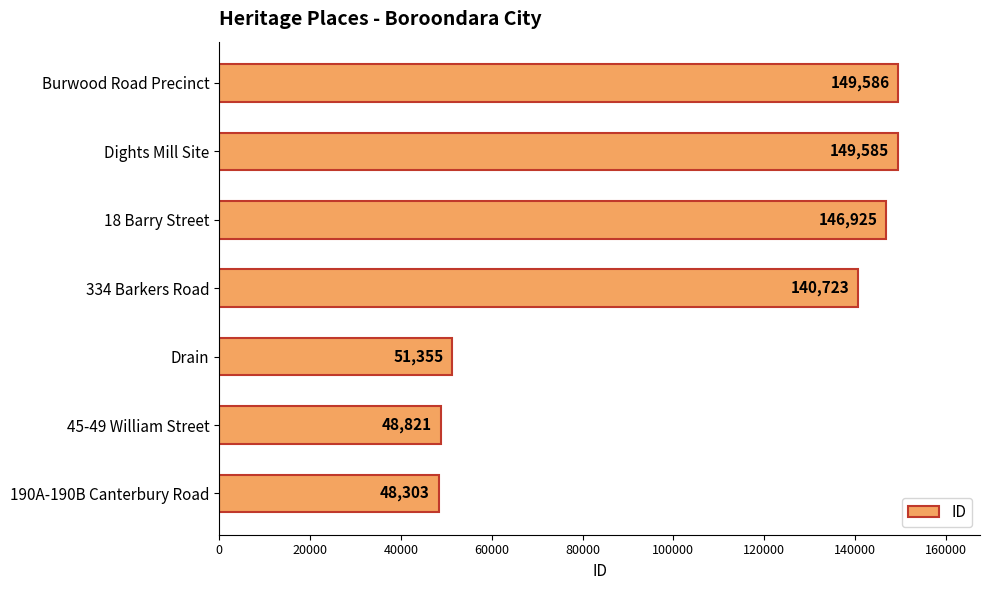

Where is the data nearest to the value 98944?

334 Barkers Road